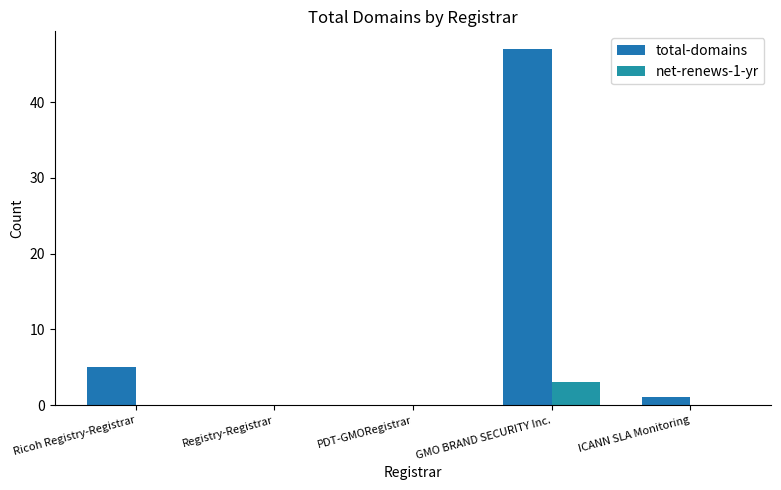

What is the label of the 4th bar from the left?

GMO BRAND SECURITY Inc.